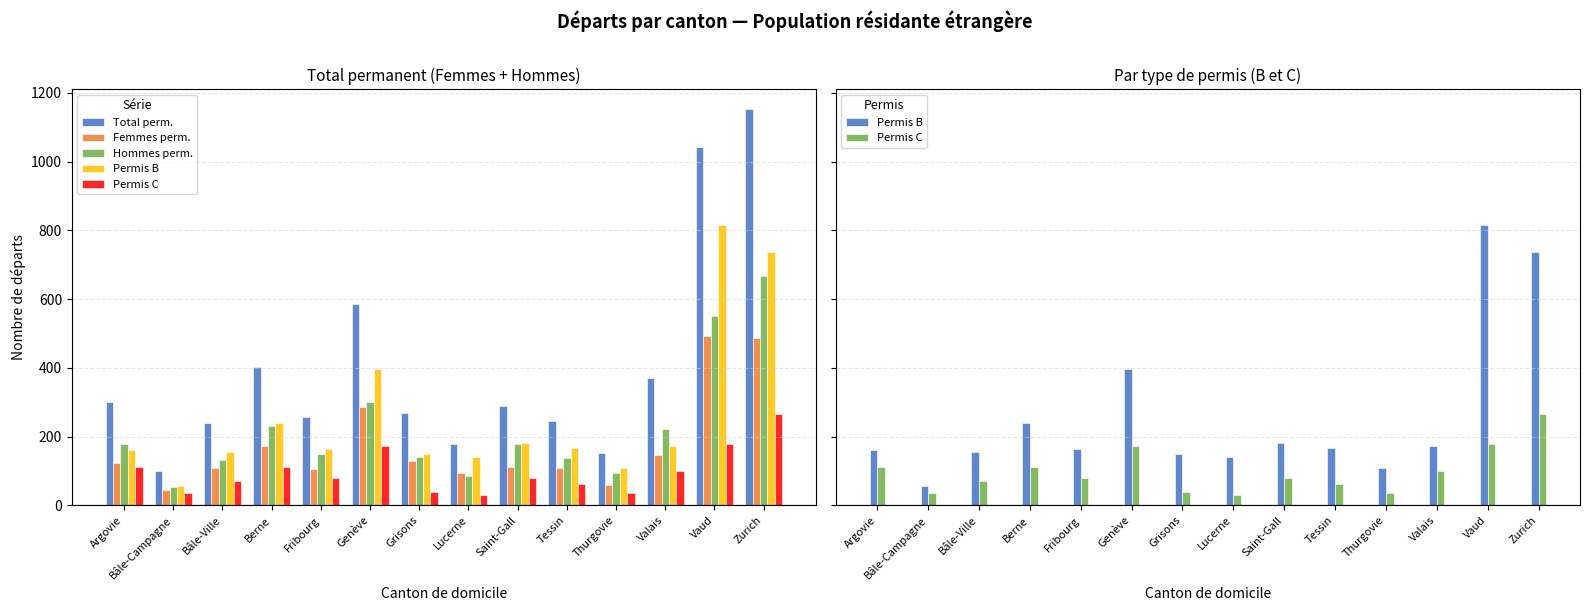

The Femmes perm. series shows 17 at Thurgovie. True or false?

False